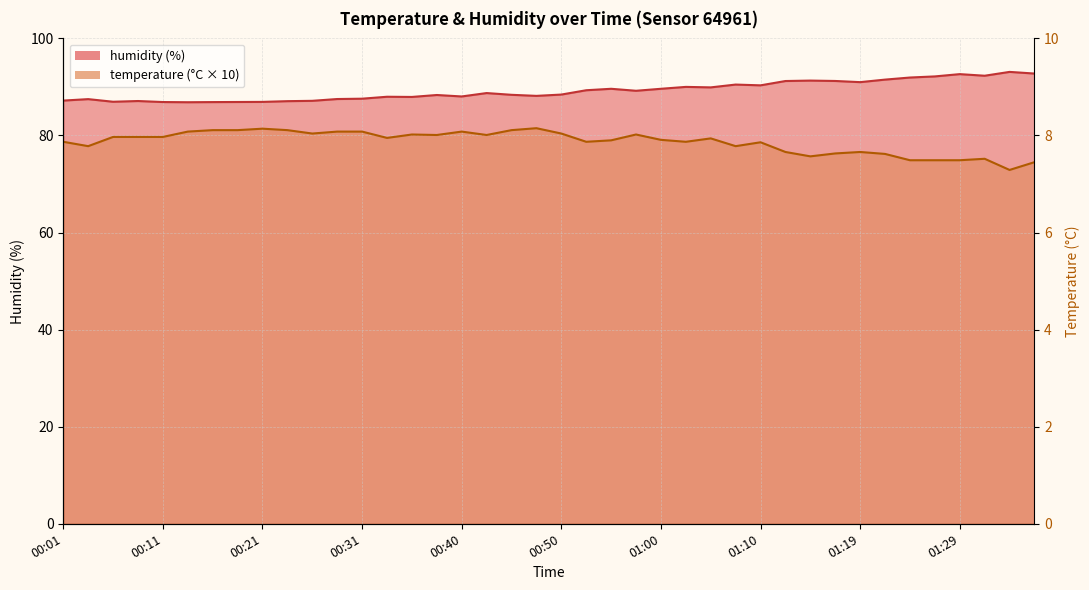

What is the approximate value of humidity at 01:02?

90.0